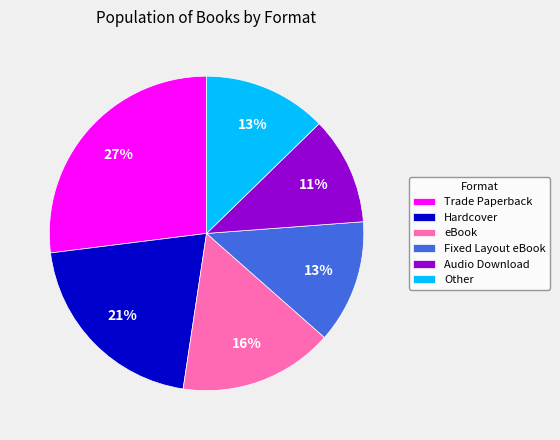

Does Other account for over 50% of the chart?

No